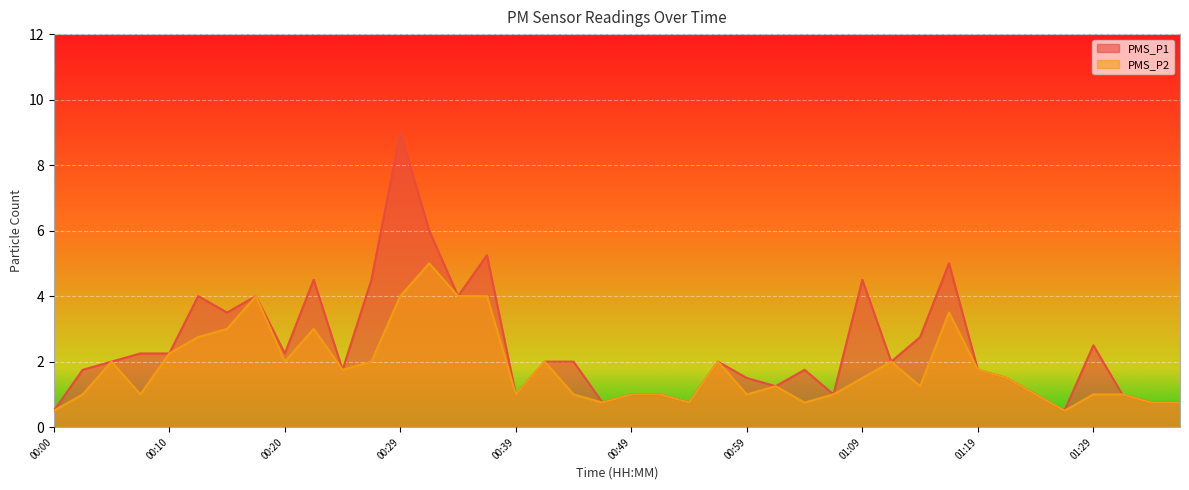

Is the value of PMS_P2 at 00:51 greater than the value of PMS_P1 at 00:37?

No